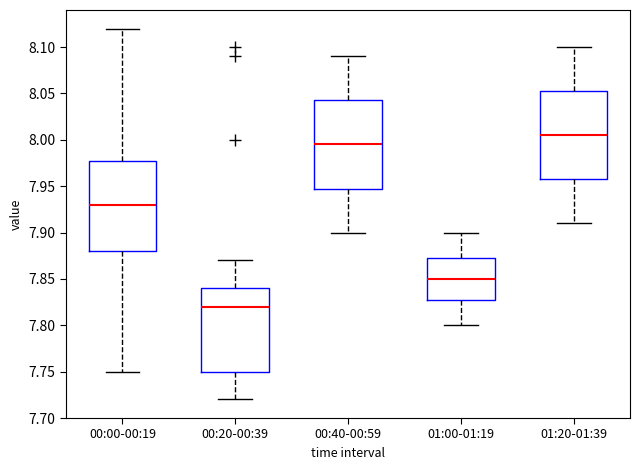

Reading left to right, transcribe this box plot: for each box, give where its median line is, the range the box spans, and where its two whiskers end, as read against the y-axis. The values are not printed on the chart, so give them approximately, as read against the axis.

00:00-00:19: median 7.930, box 7.880 to 7.980, whiskers 7.750 to 8.120
00:20-00:39: median 7.820, box 7.750 to 7.840, whiskers 7.720 to 7.870
00:40-00:59: median 7.995, box 7.950 to 8.045, whiskers 7.900 to 8.090
01:00-01:19: median 7.850, box 7.830 to 7.875, whiskers 7.800 to 7.900
01:20-01:39: median 8.005, box 7.960 to 8.055, whiskers 7.910 to 8.100